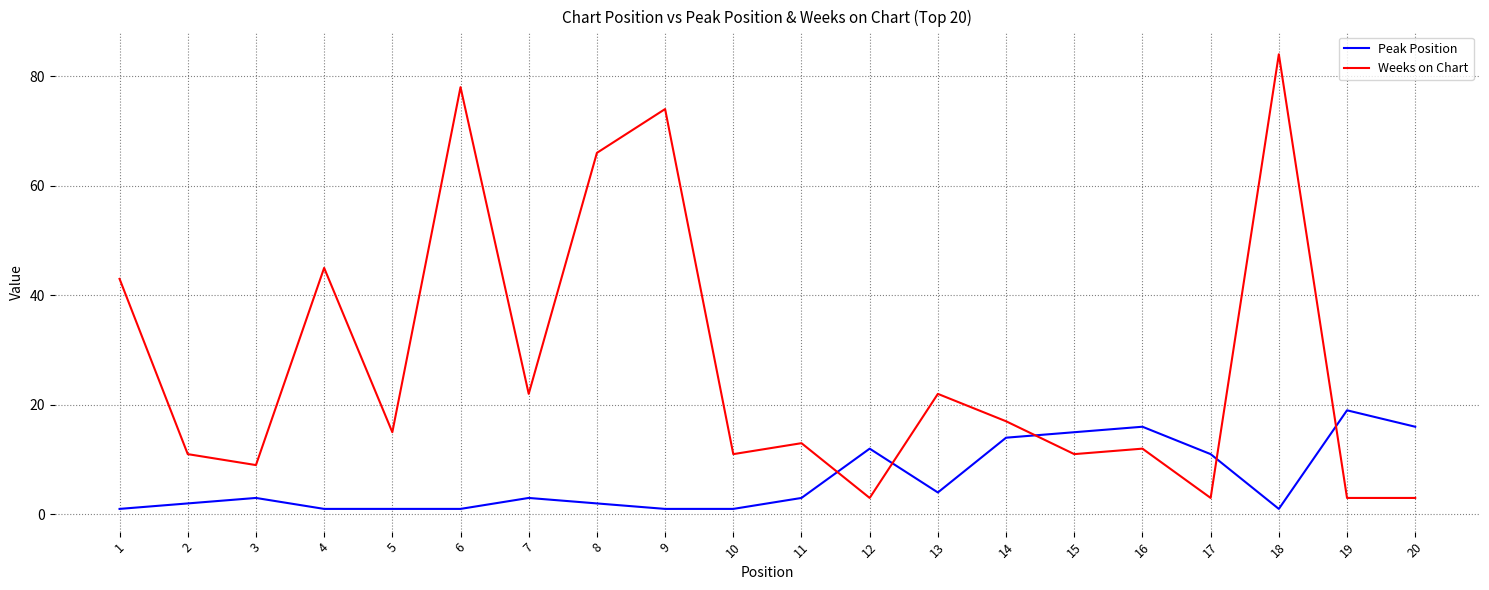

Where do Weeks on Chart and Peak Position first cross each other?

11 and 12